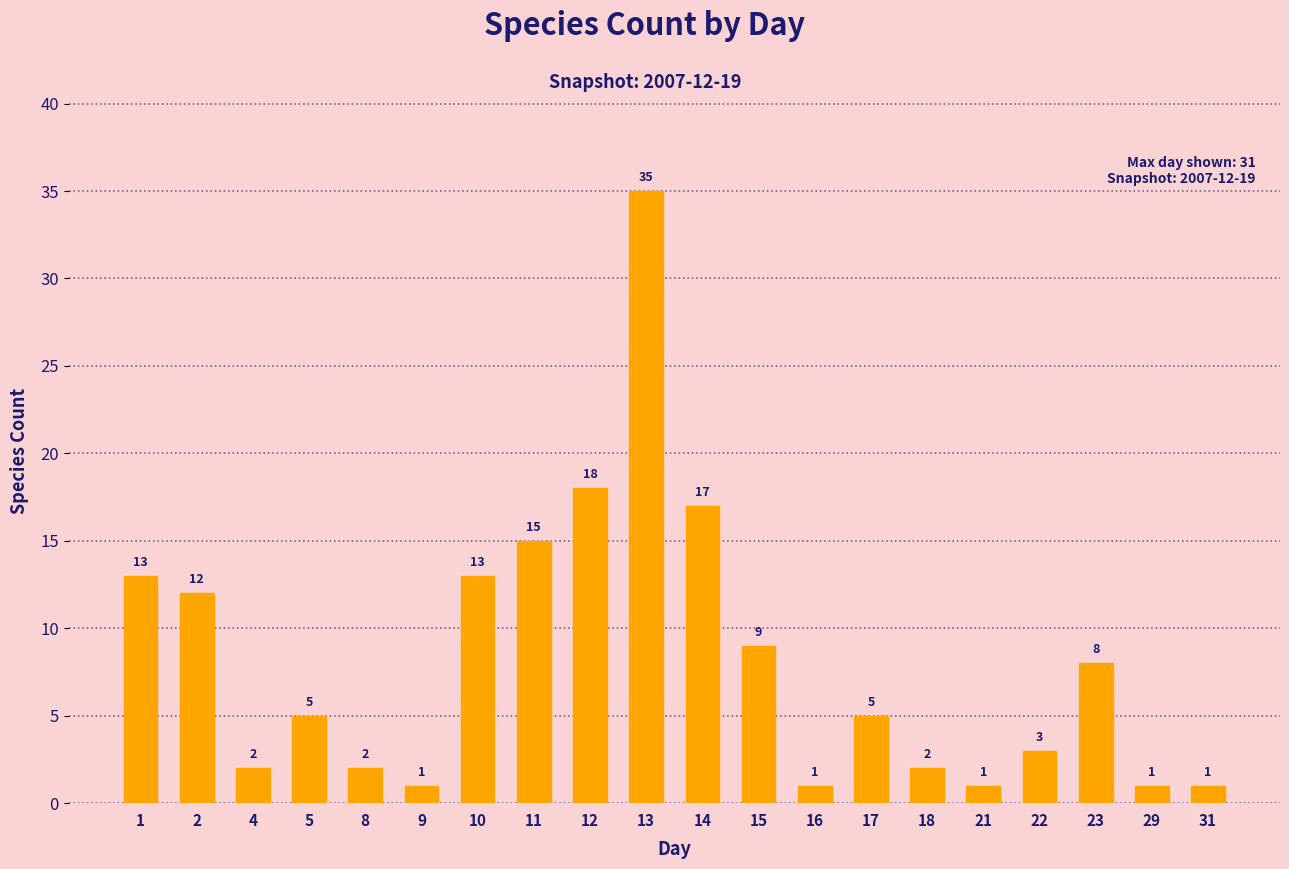

Reading left to right, extract all data points from this chart.

13	12	2	5	2	1	13	15	18	35	17	9	1	5	2	1	3	8	1	1